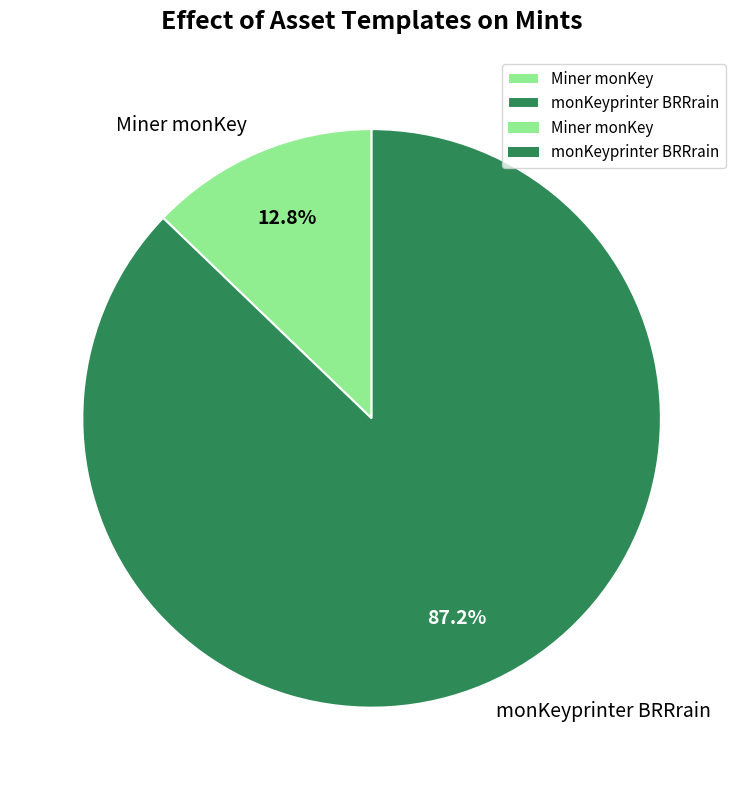

How many slices are in this pie chart?

2